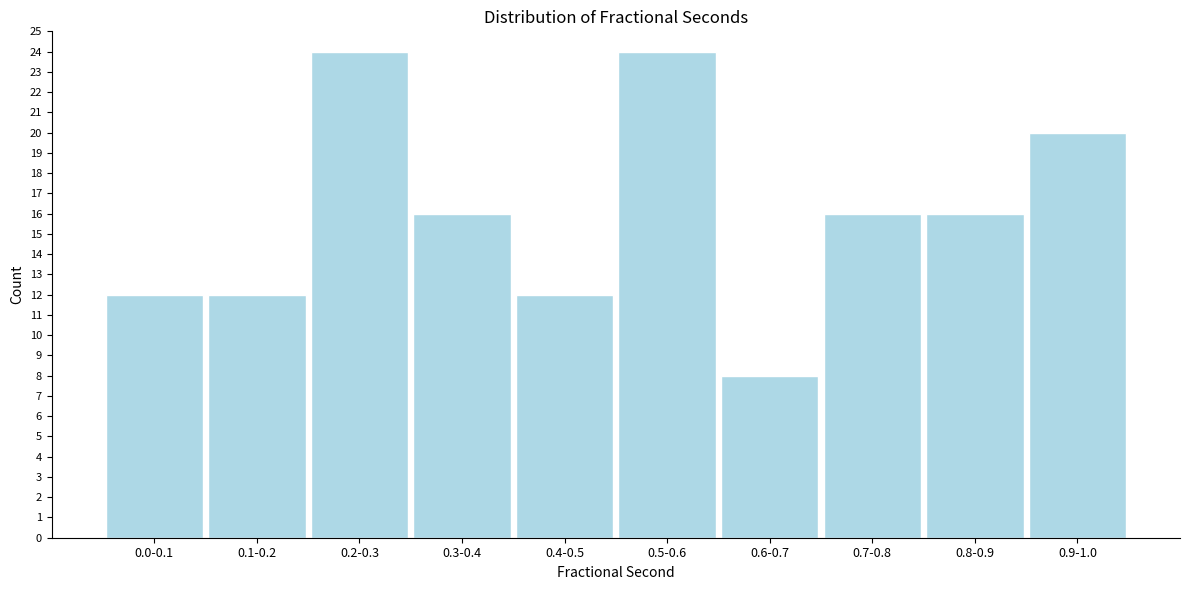

Reading right to left, what are all the values shown in this chart?

20	16	16	8	24	12	16	24	12	12